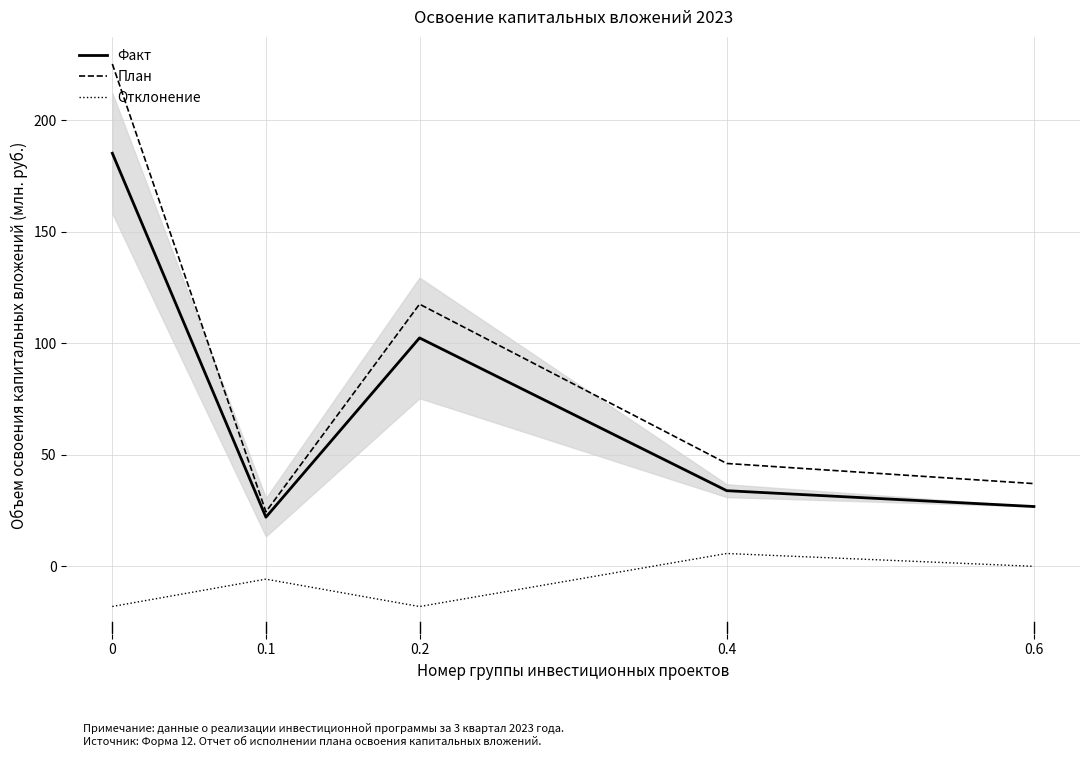

Reading right to left, list all the values displayed in this chart.

Факт: 26.8	33.9	102.4	22.0	185.2
План: 37.1	46.1	117.6	24.5	225.2
Отклонение: 0.0	5.8	-18.0	-5.7	-18.0